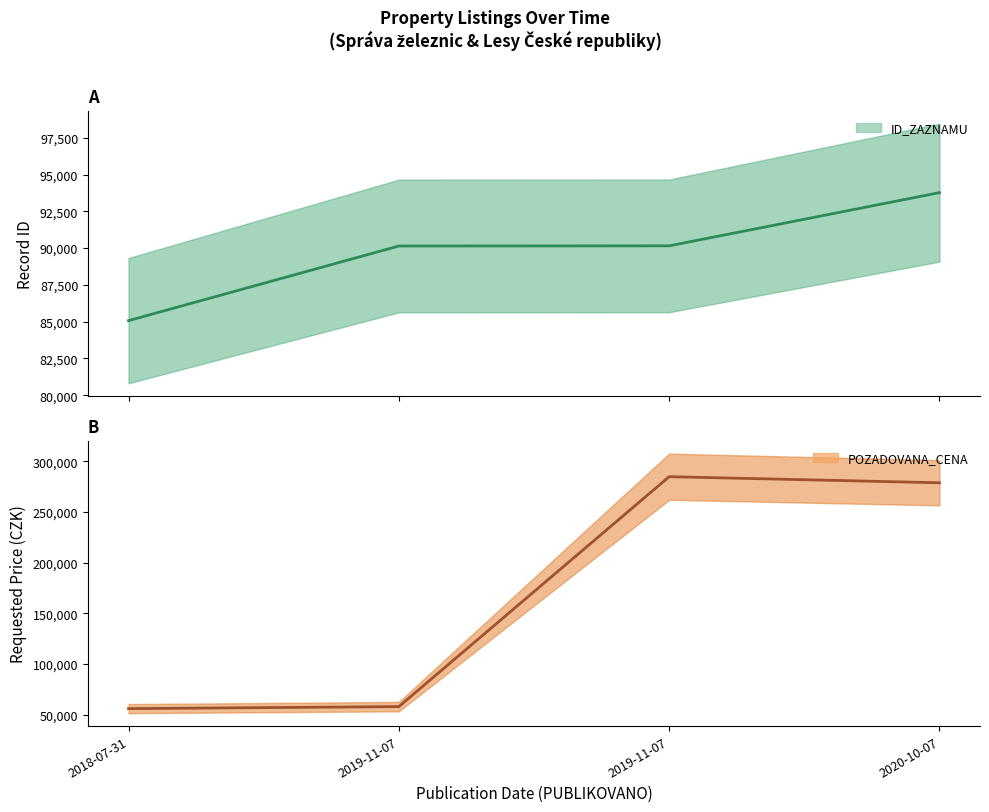

How many interior local peaks does the POZADOVANA_CENA series have?

1